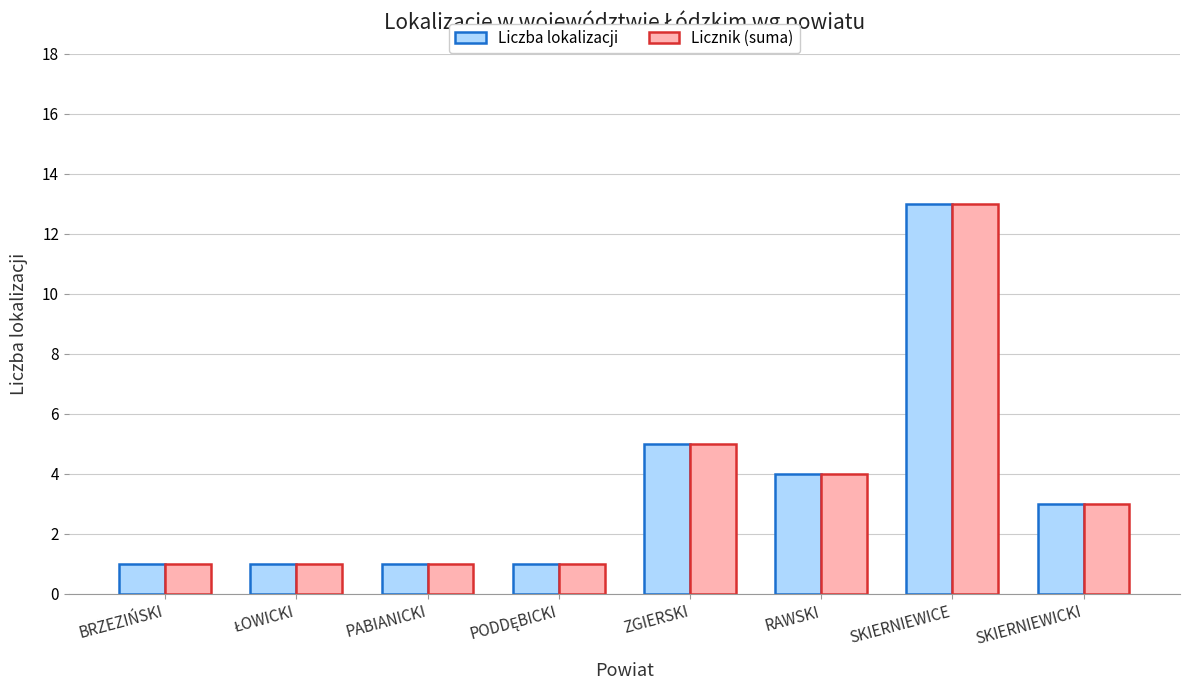

Reading left to right, list all the values displayed in this chart.

Liczba lokalizacji: 1	1	1	1	5	4	13	3
Licznik (suma): 1	1	1	1	5	4	13	3